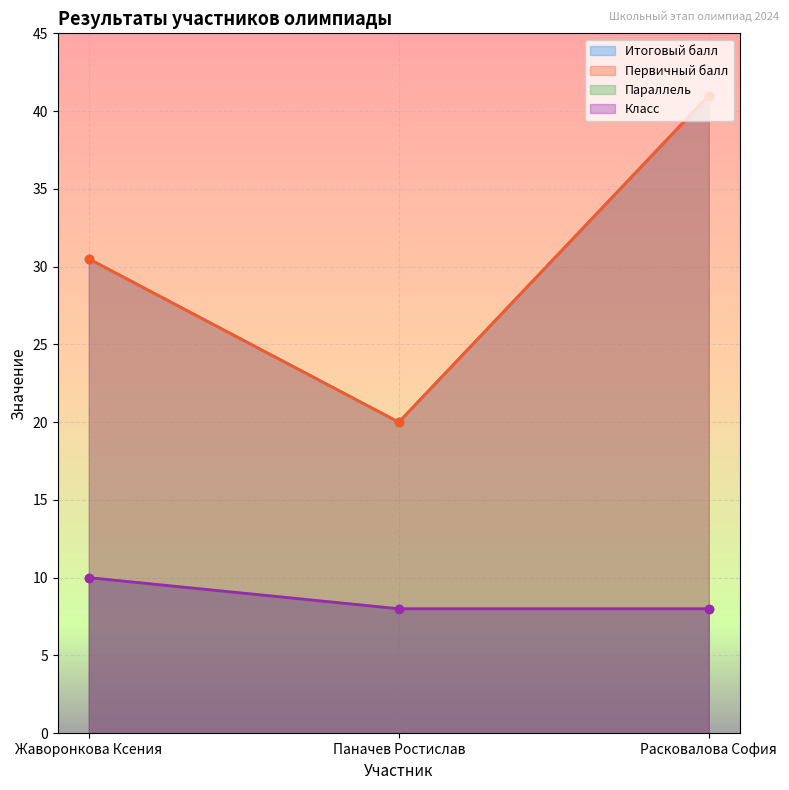

Which series changed the most between Жаворонкова Ксения and Расковалова София?

Итоговый балл